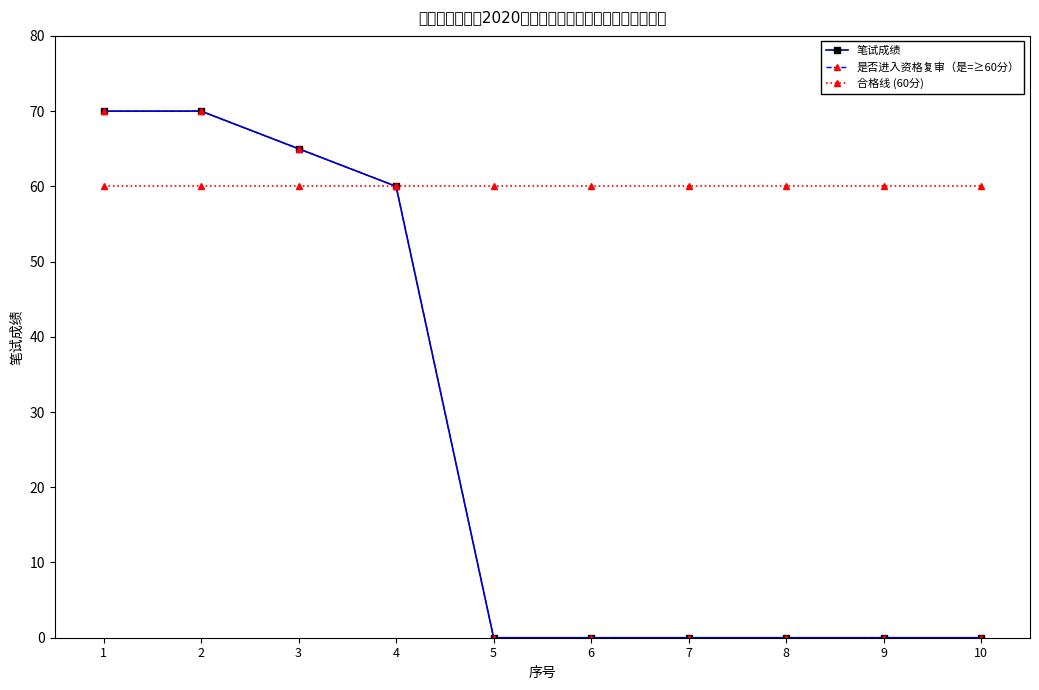

How many lines are shown in the chart?

3